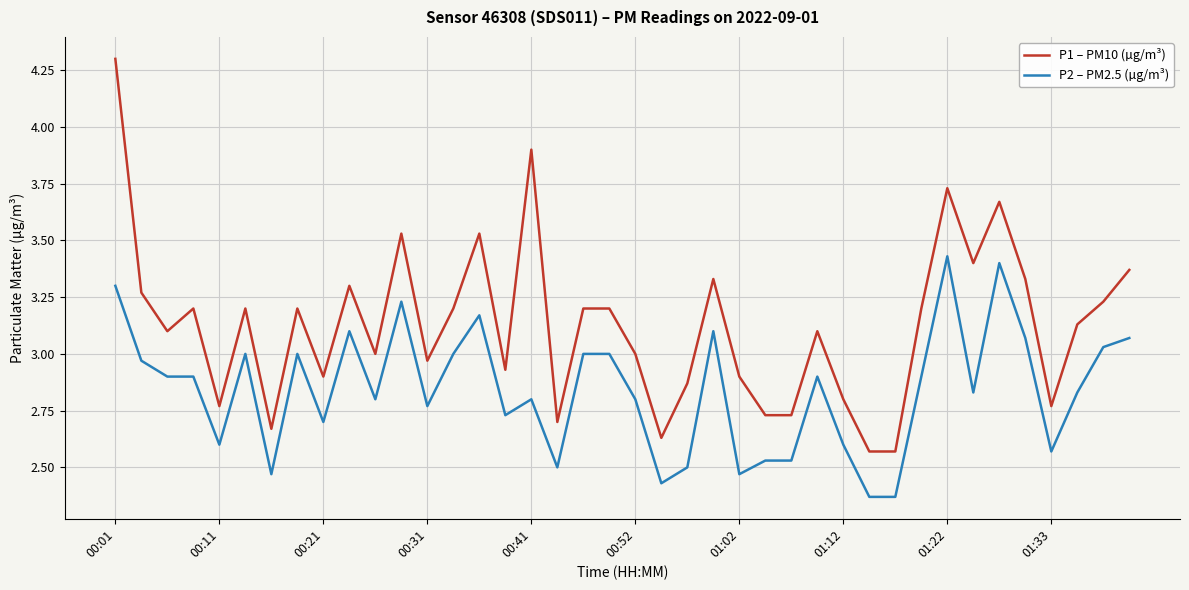

True or false: P2 – PM2.5 (µg/m³) and P1 – PM10 (µg/m³) intersect in this chart.

False